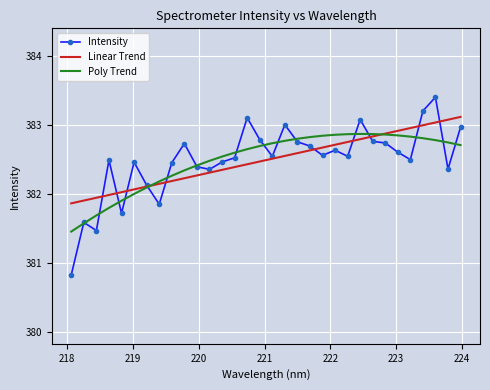

What is the lowest value of the Linear Trend series?

381.9